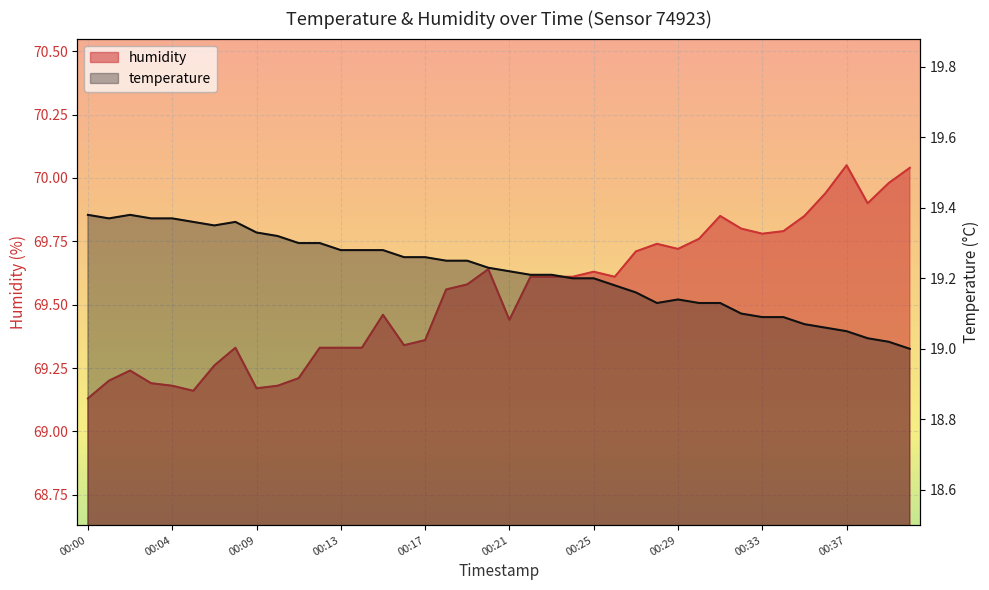

What is the difference between the highest and lowest values at 00:15?

50.2